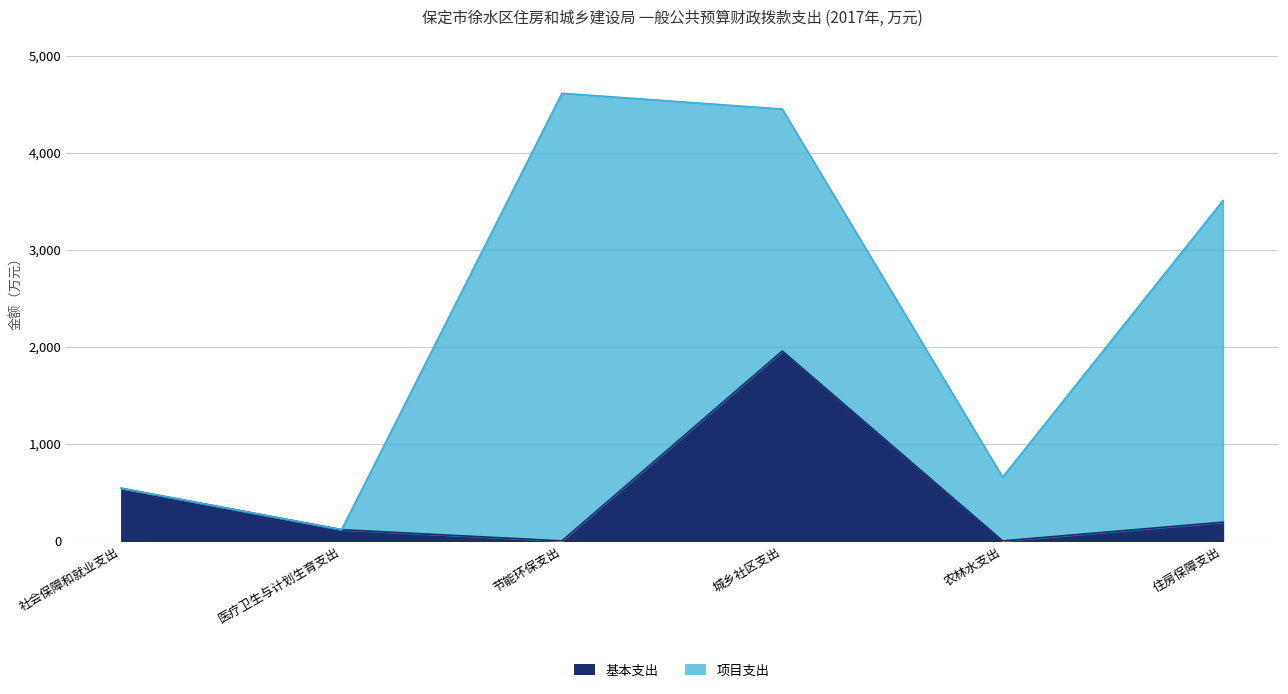

Which category has the highest value in the 基本支出 series?

城乡社区支出